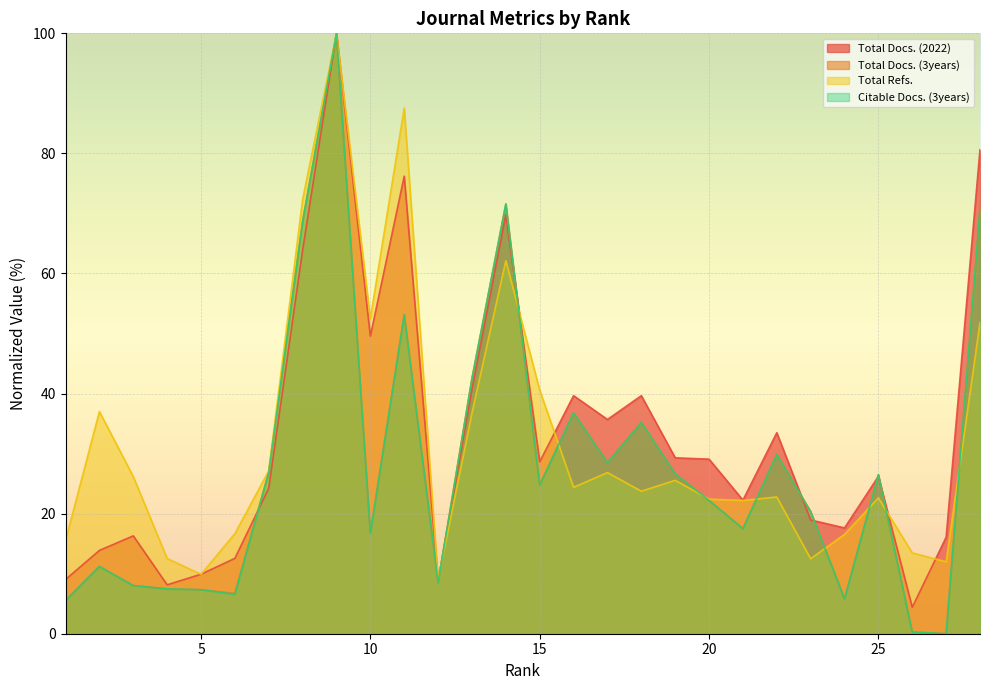

At which category does Citable Docs. (3years) reach its first local valley?

6